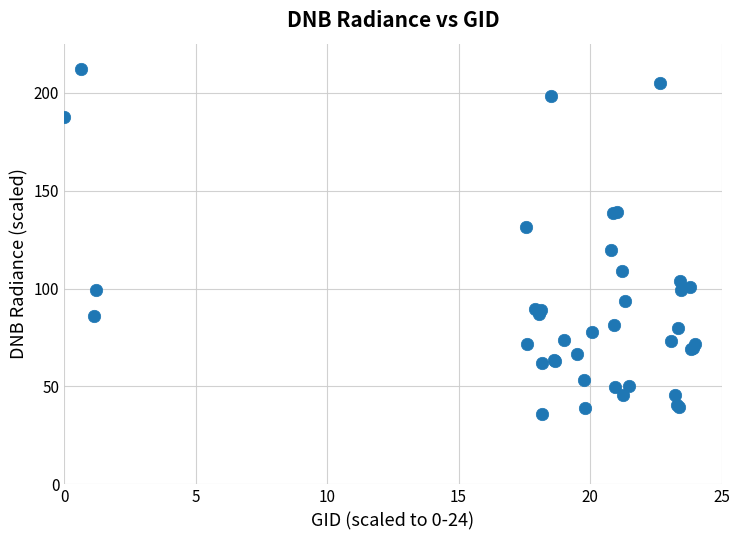

What Y value in the scatter plot is closest to 124?

119.4